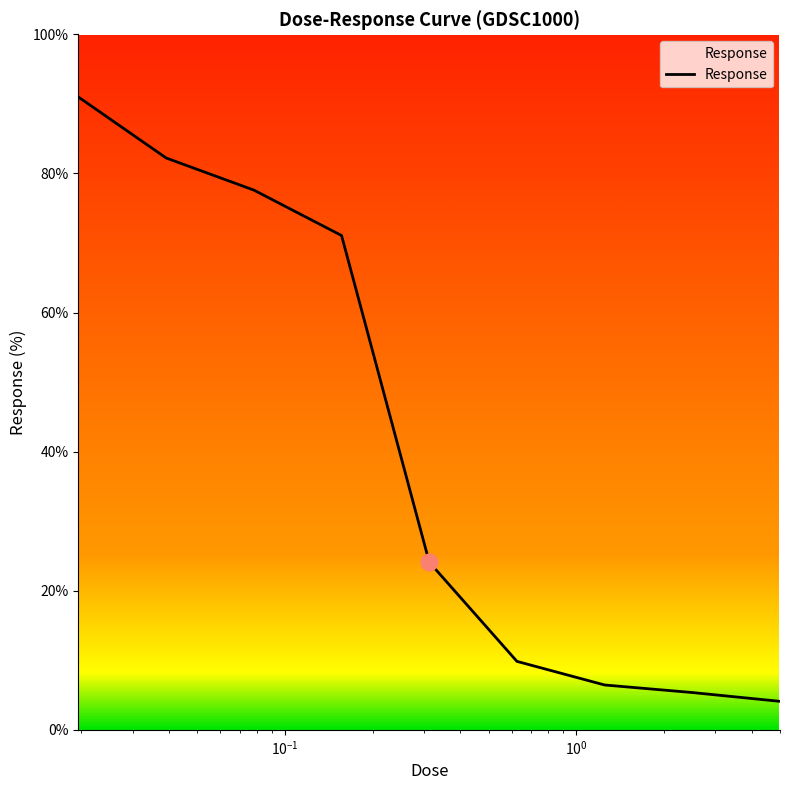

What is the minimum value shown in the chart?

4.1